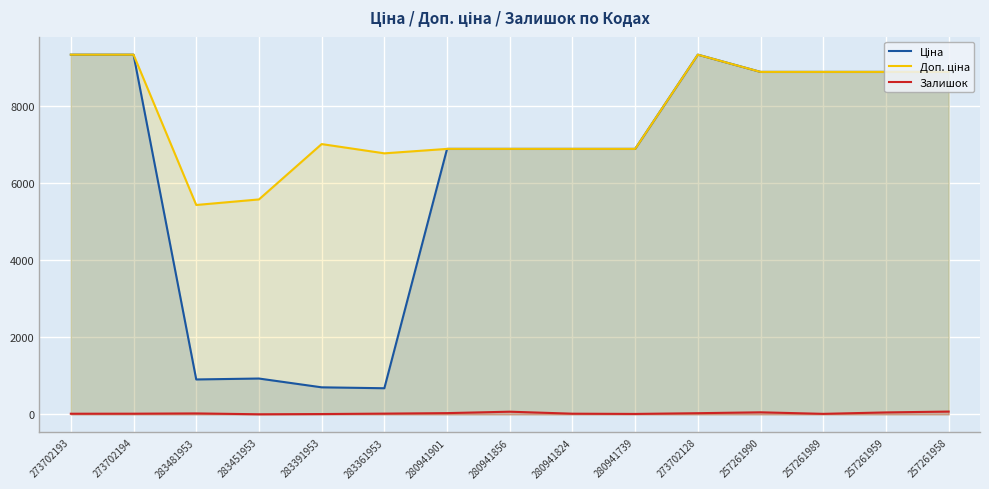

Rank the categories by Залишок value from highest to lowest.

257261958, 280941856, 257261990, 257261959, 280941901, 273702128, 283481953, 283361953, 273702194, 280941824, 273702193, 257261989, 280941739, 283391953, 283451953